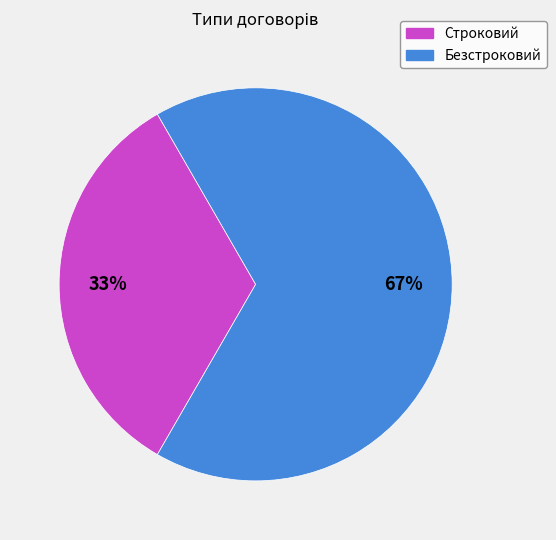

Combined, do Строковий and Безстроковий account for over 50%?

Yes